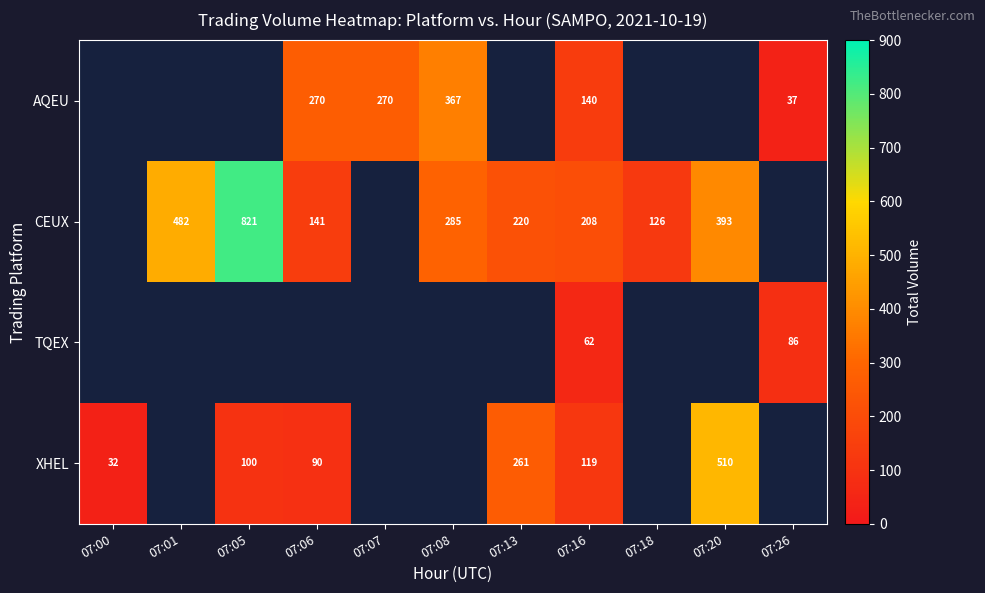

What is the difference between the CEUX values at 07:05 and 07:08?

536.0